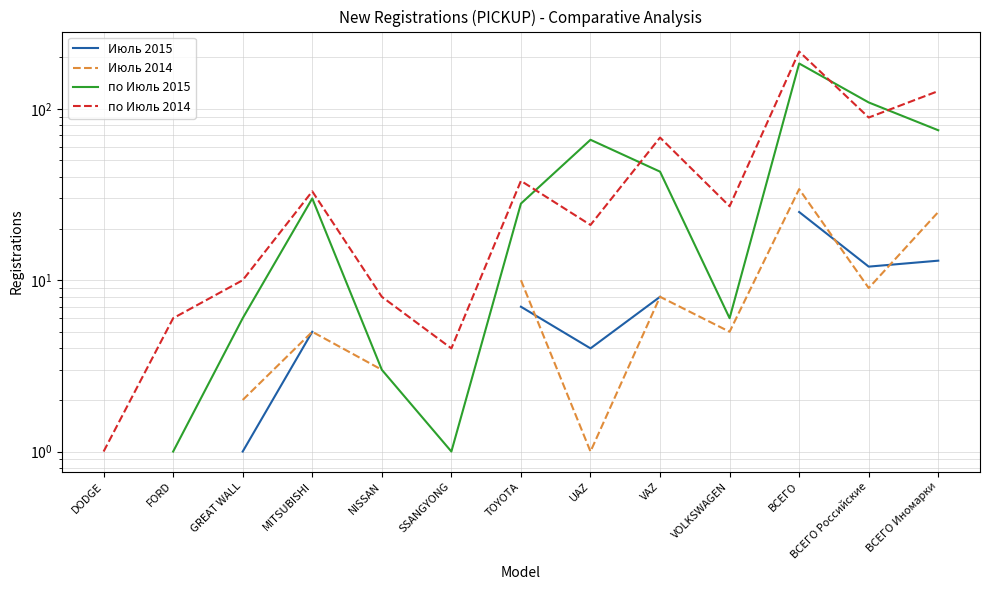

Which series has the largest total across all categories?

по Июль 2014